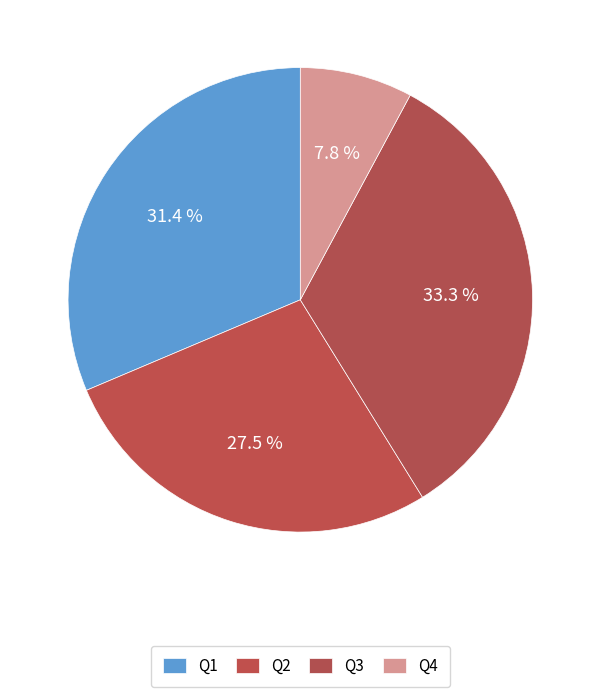

Is the sum of Q3 and Q4 greater than half?

No